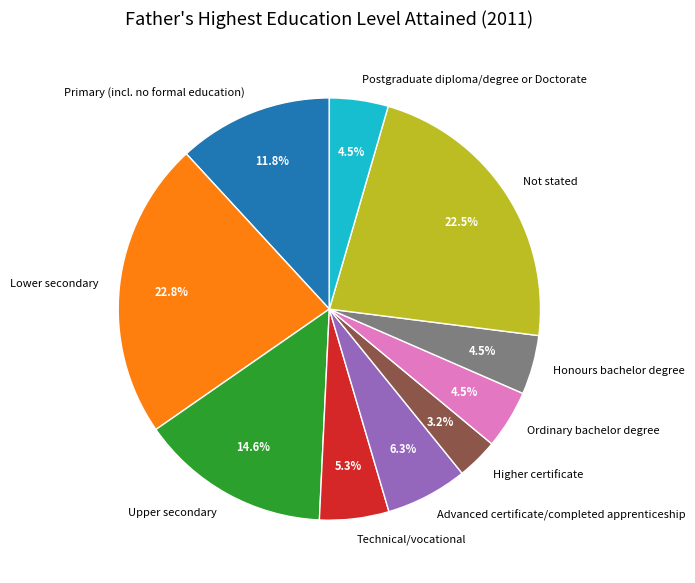

What is the smallest slice in the pie chart?

Higher certificate